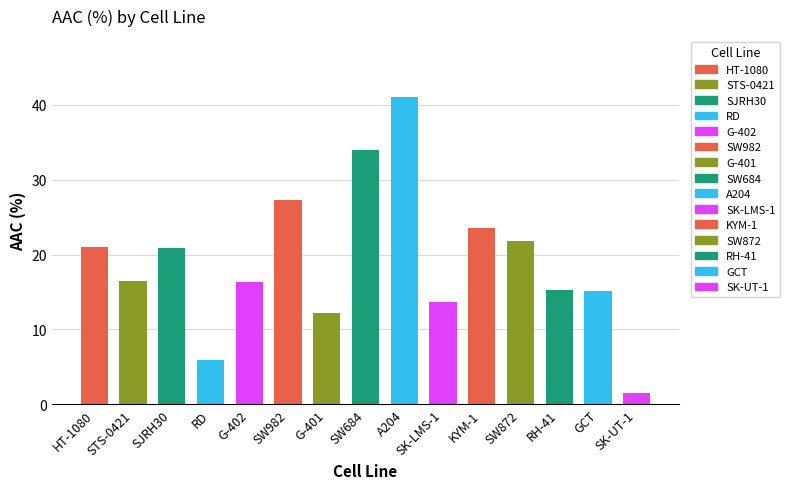

What is the average value?

19.1